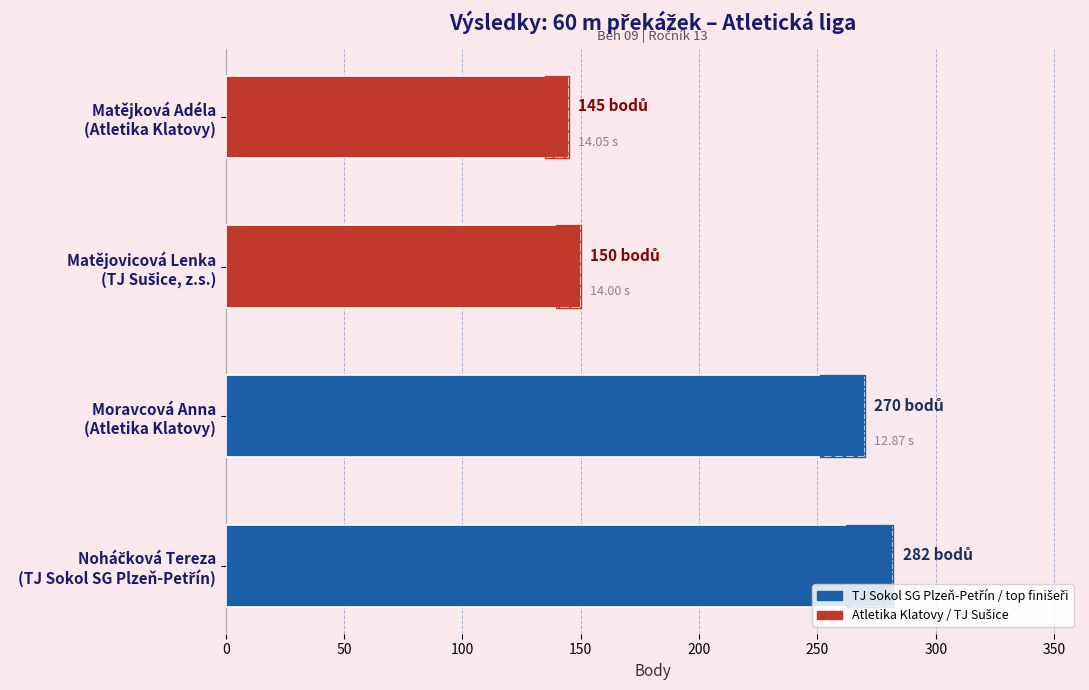

What is the average value?

212